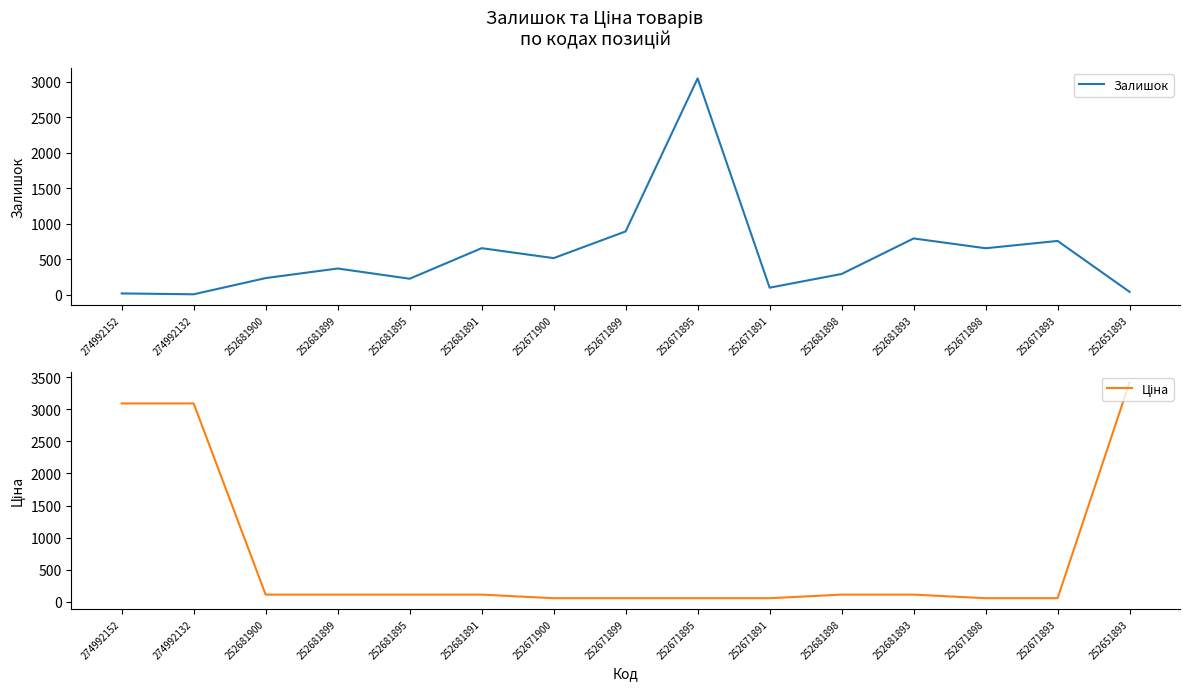

Which series changed the most between 252681898 and 252681893?

Залишок